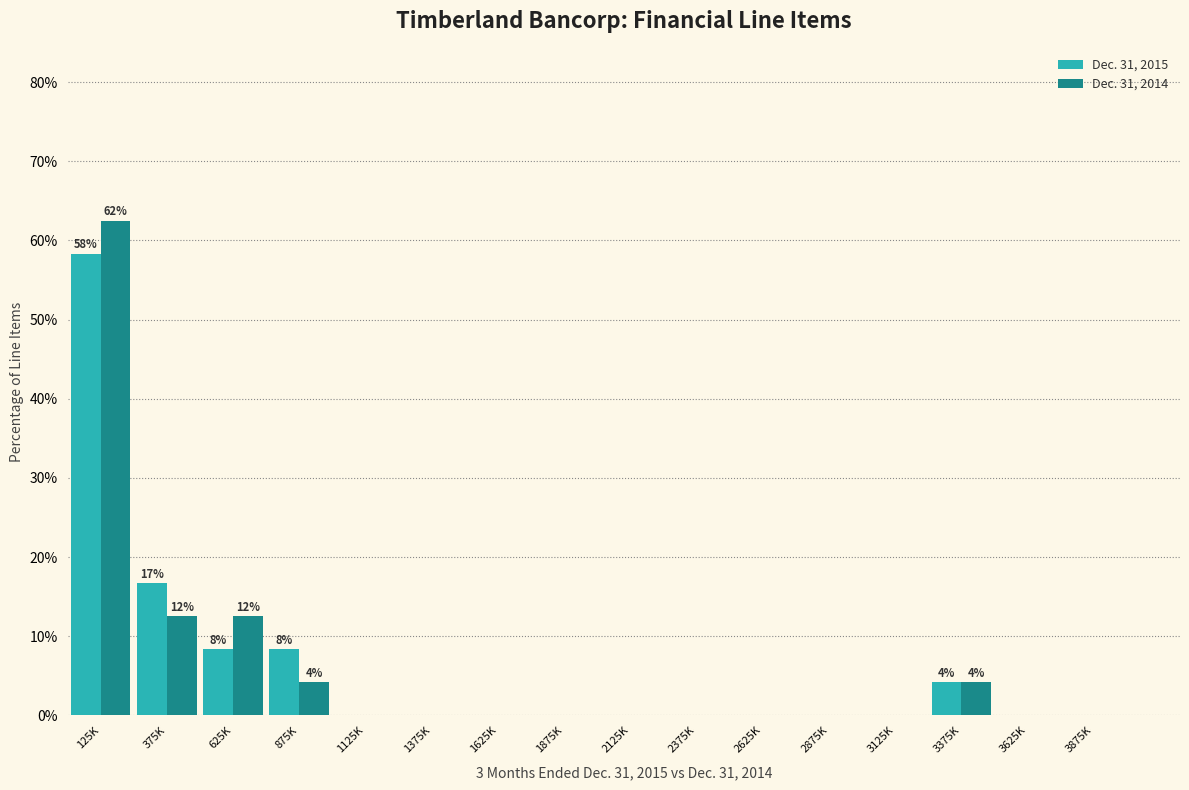

Is it true that Dec. 31, 2015 equals 32.6 at 2625K?

False